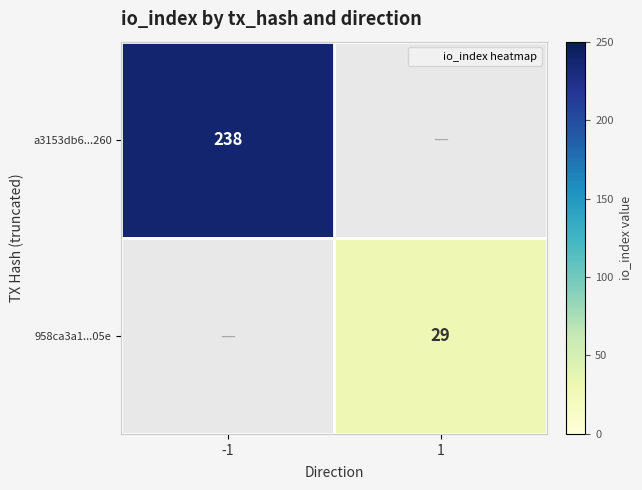

At how many categories does at least one series exceed 146?

1